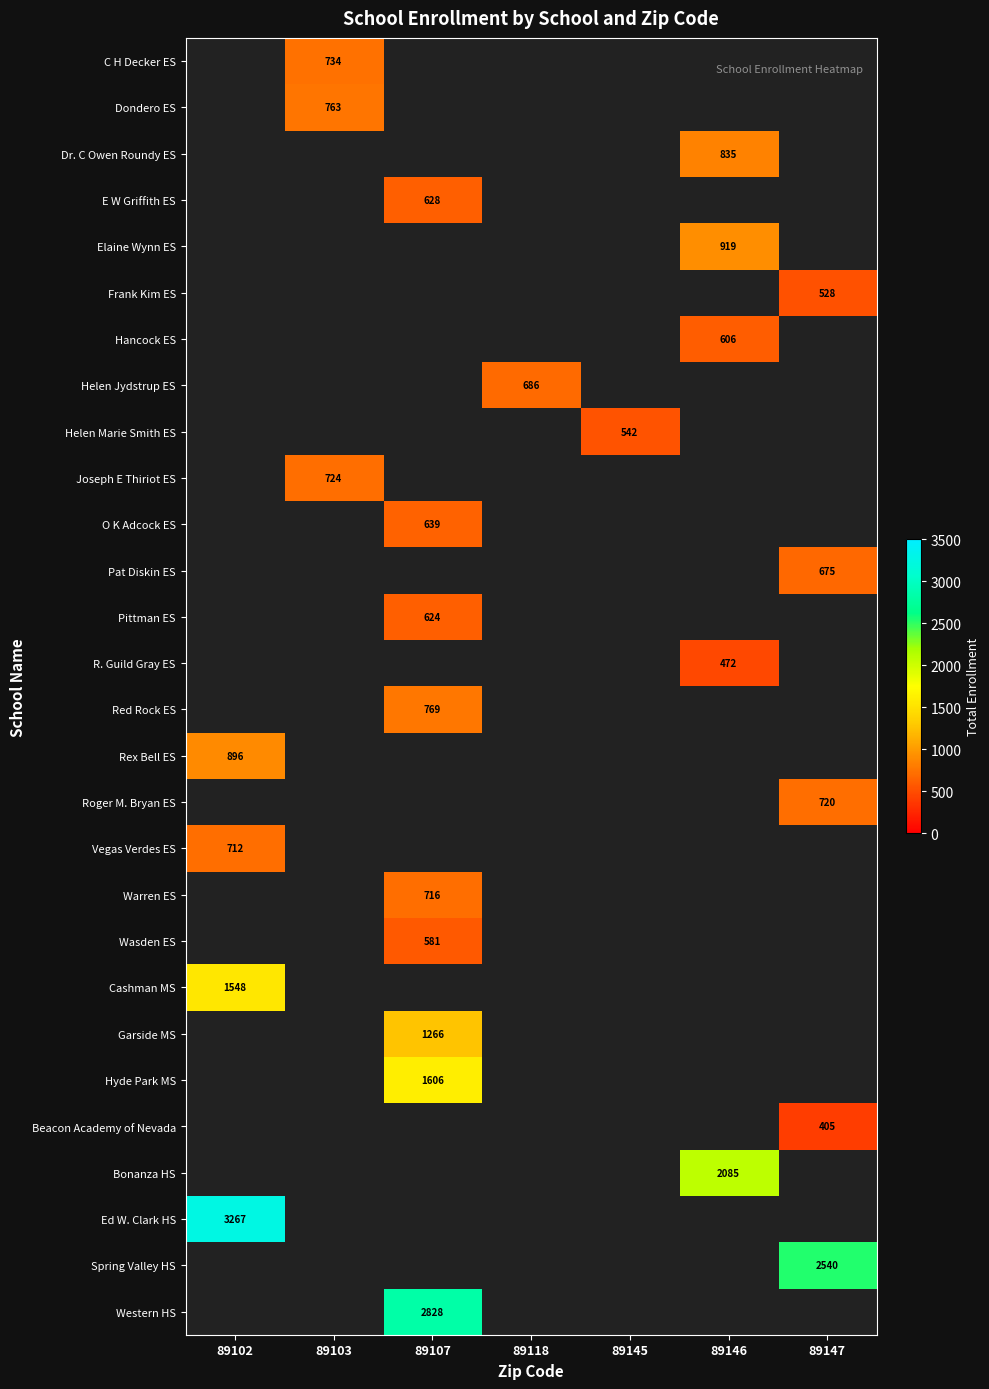

What is the smallest value displayed?

405.0